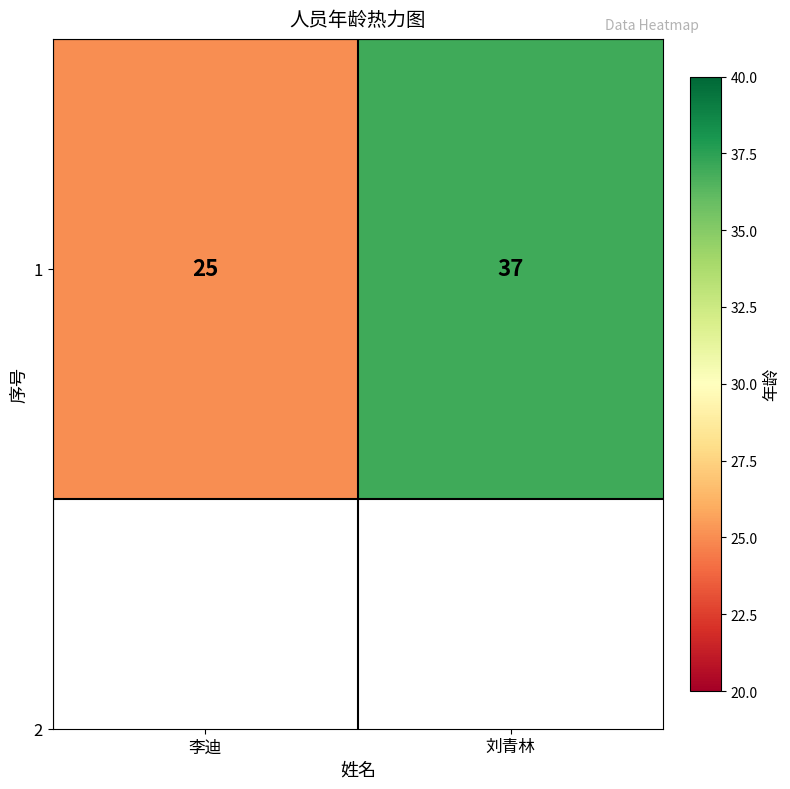

What is the change in value from 李迪 to 刘青林?

+12